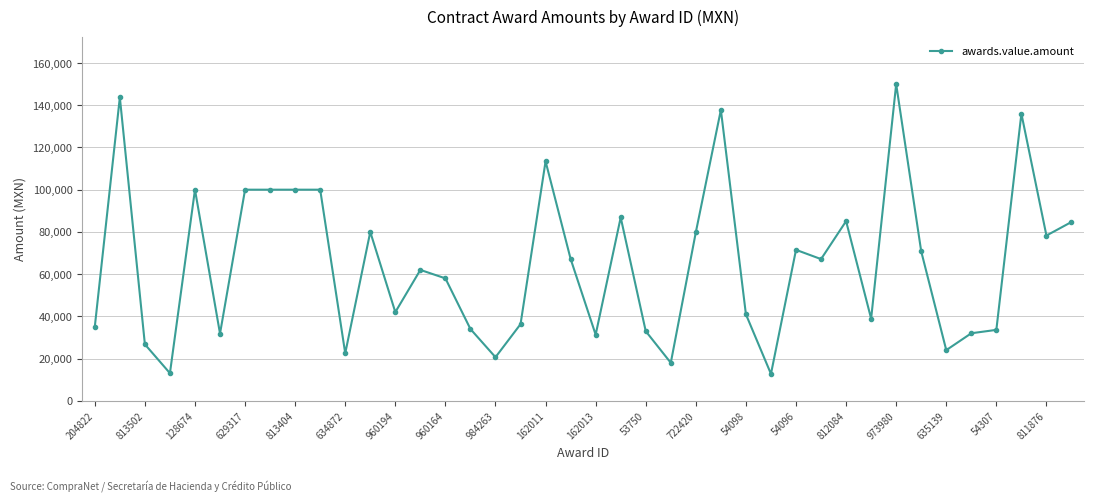

What is the value of the 36th point from the left?

32000.0